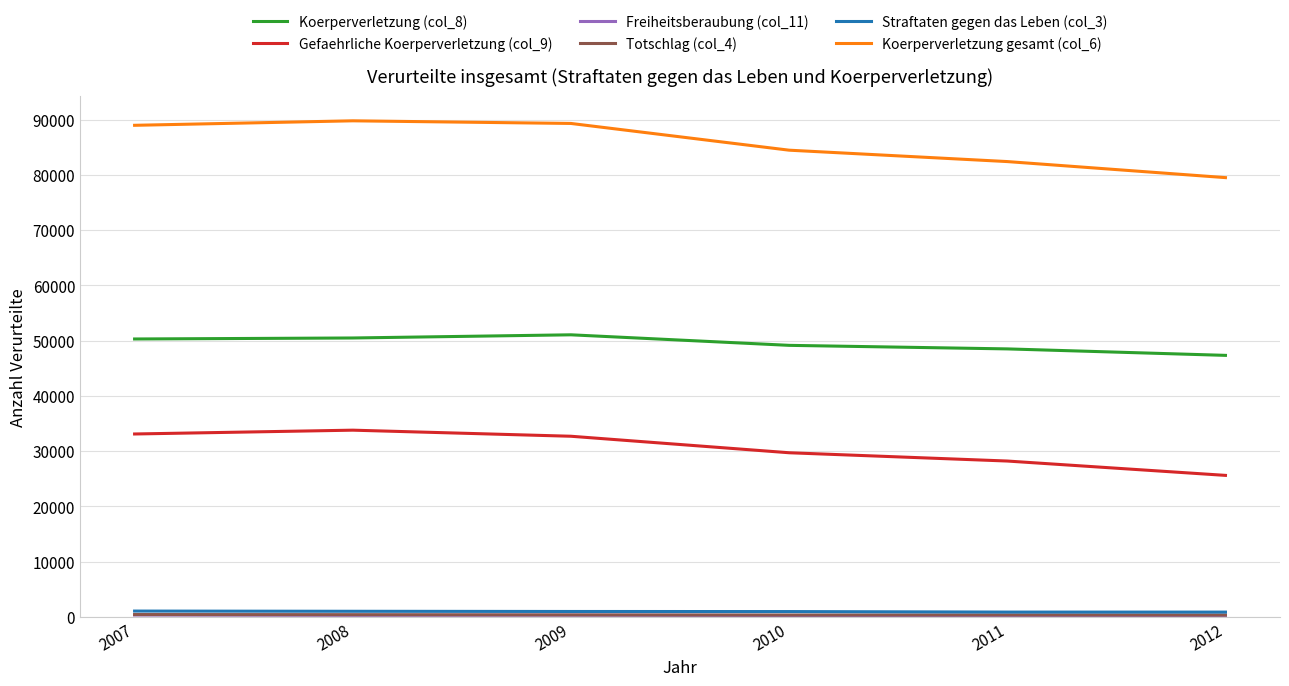

What is the total value across all series at 2010?

164903